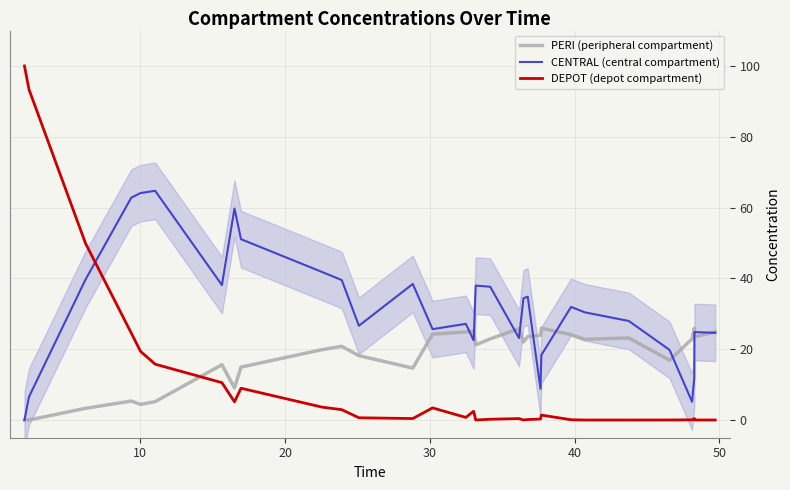

True or false: DEPOT (depot compartment) and CENTRAL (central compartment) cross at least once.

True